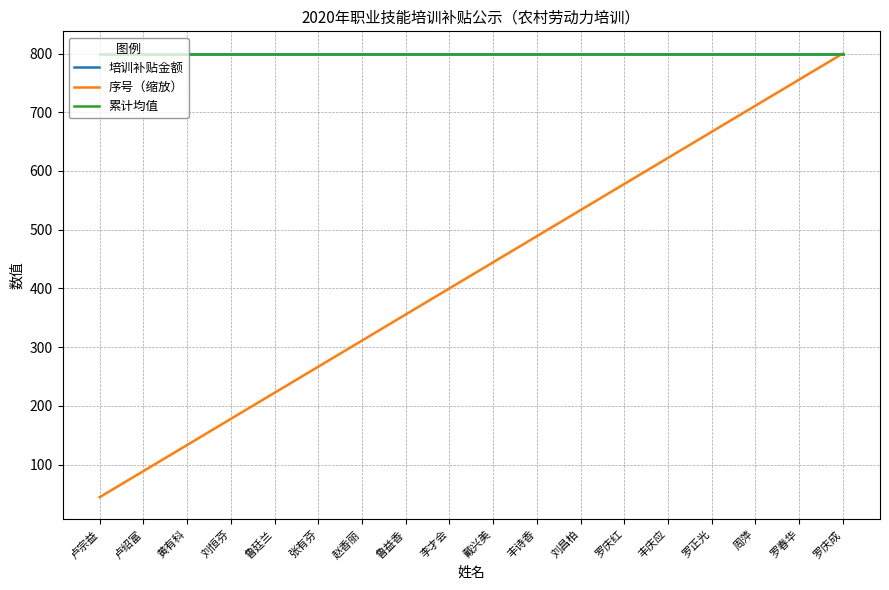

Which series changed the most between 周萍 and 罗春华?

序号（缩放）